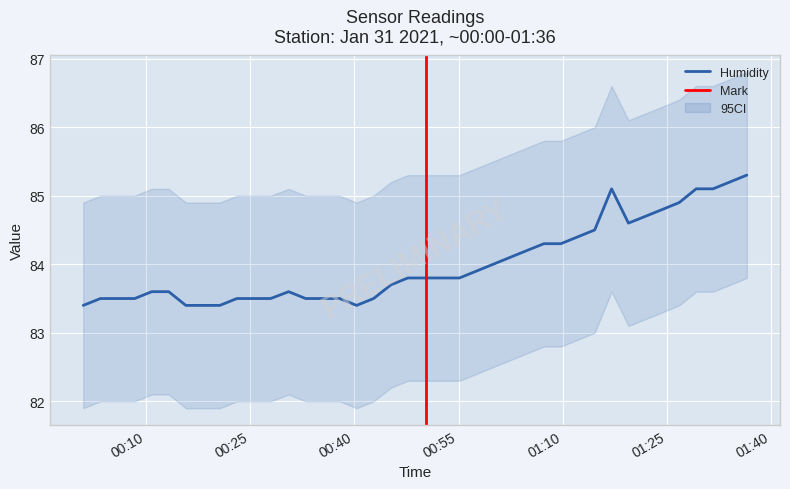

What is the difference between the maximum and second lowest values?

1.9